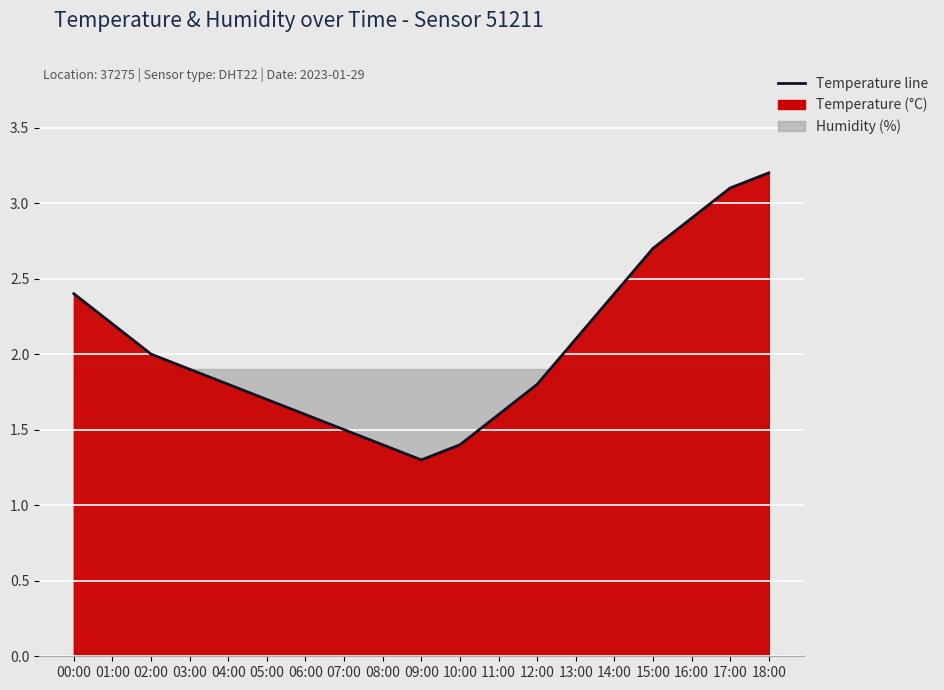

Which has a higher value, 08:00 or 04:00?

04:00